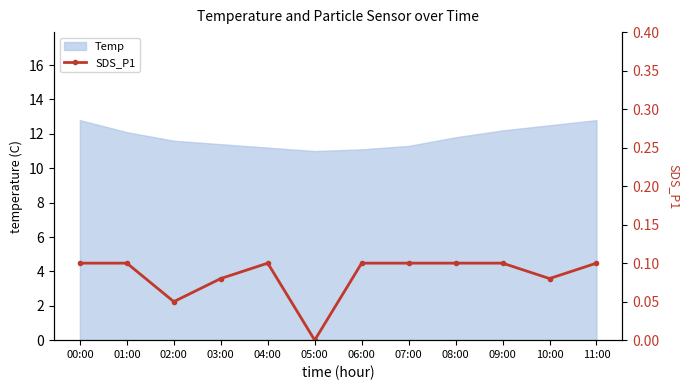

Count the values in the range 0 to 1.

12